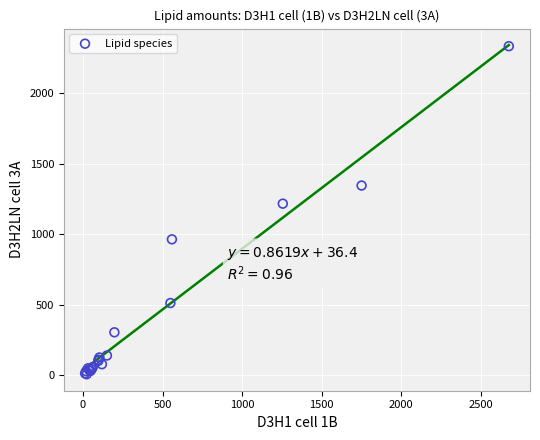

What Y value in the scatter plot is closest to 1171?

1218.2